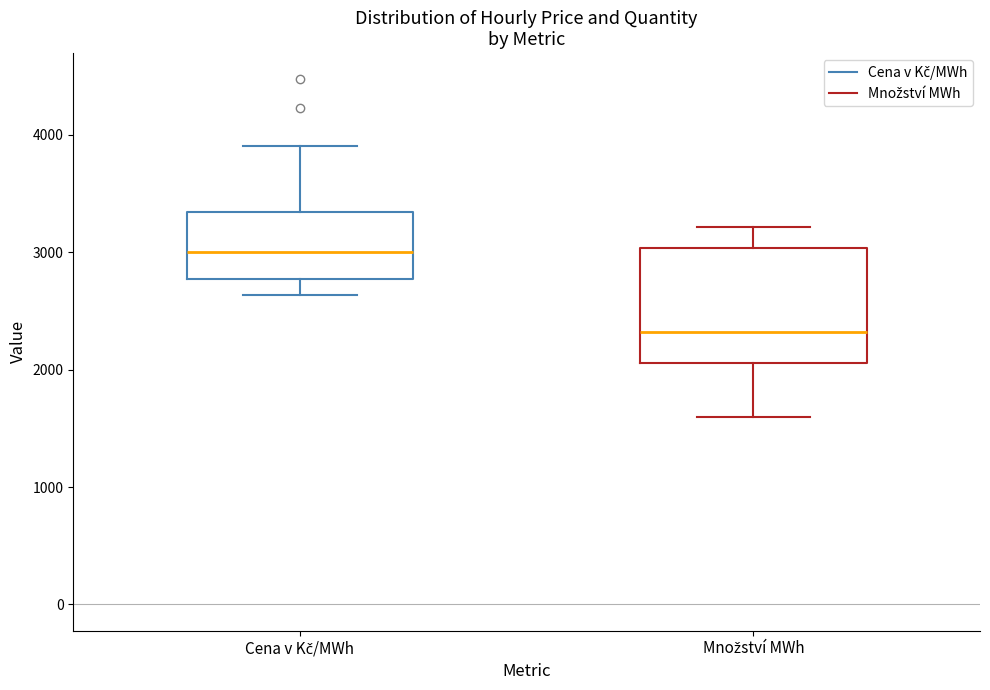

Which box is the tallest, from its lower edge to its upper edge?

Množství MWh